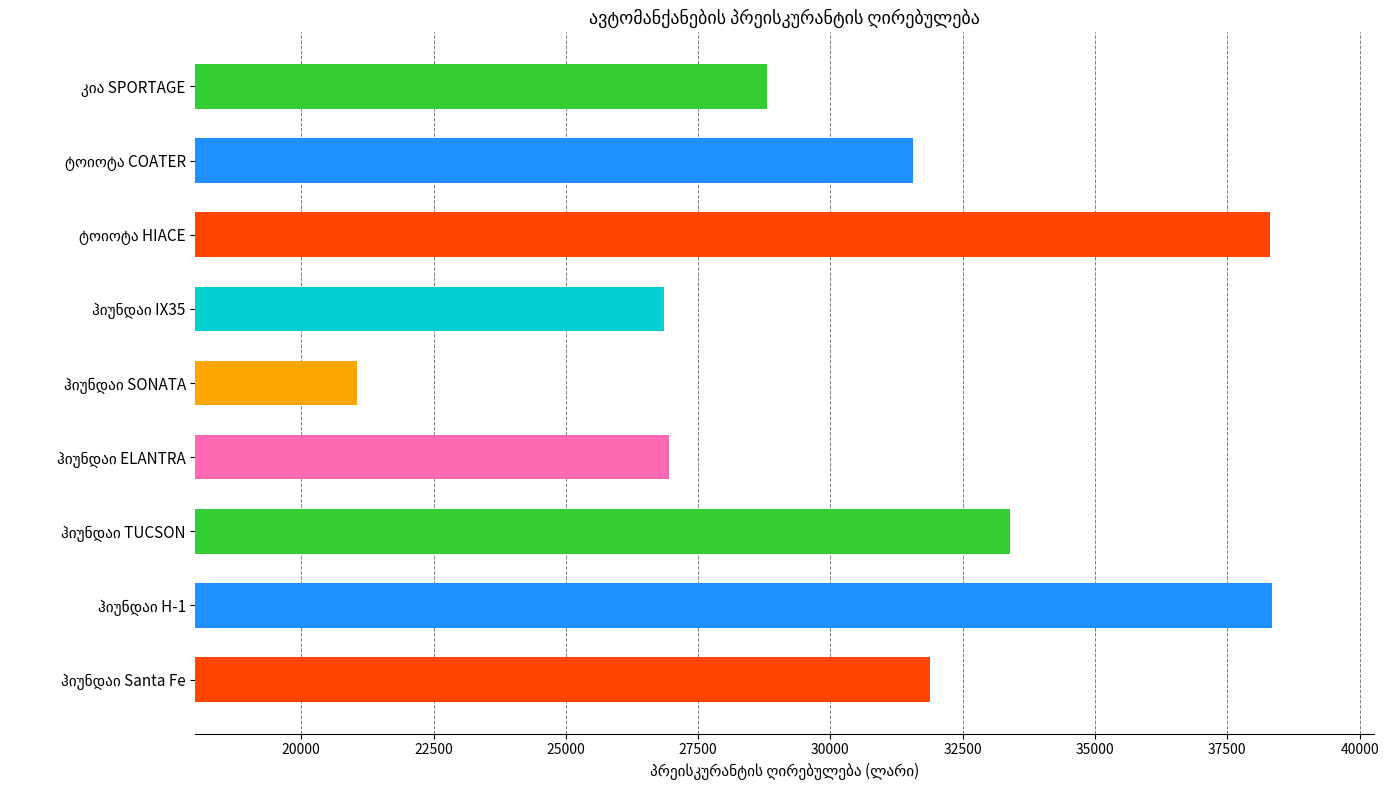

What is the difference between the maximum and minimum values?

17288.1